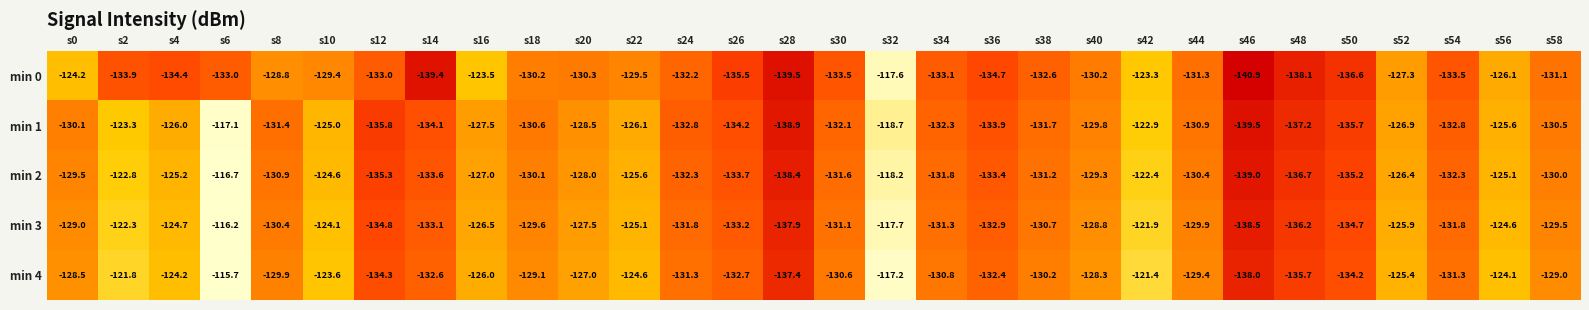

List the series in order of their overall mean, lowest first.

min 0, min 1, min 2, min 3, min 4